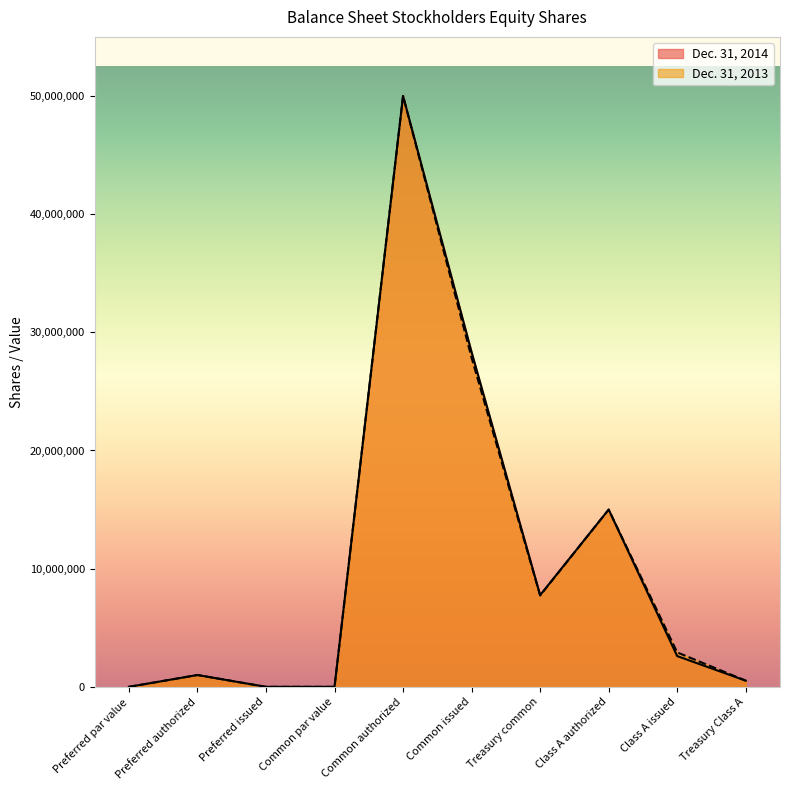

List the series in order of their peak value, lowest first.

Dec. 31, 2014, Dec. 31, 2013